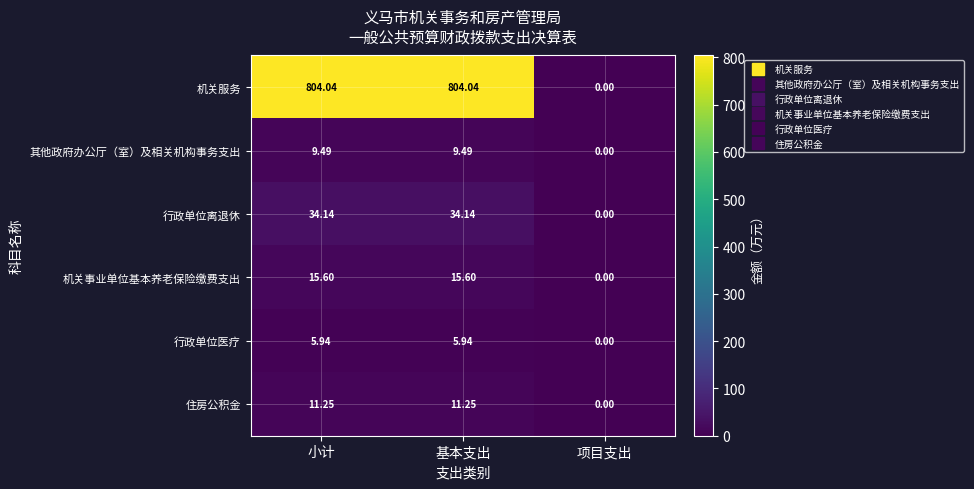

Is the value of 行政单位离退休 at 项目支出 greater than the value of 机关服务 at 基本支出?

No